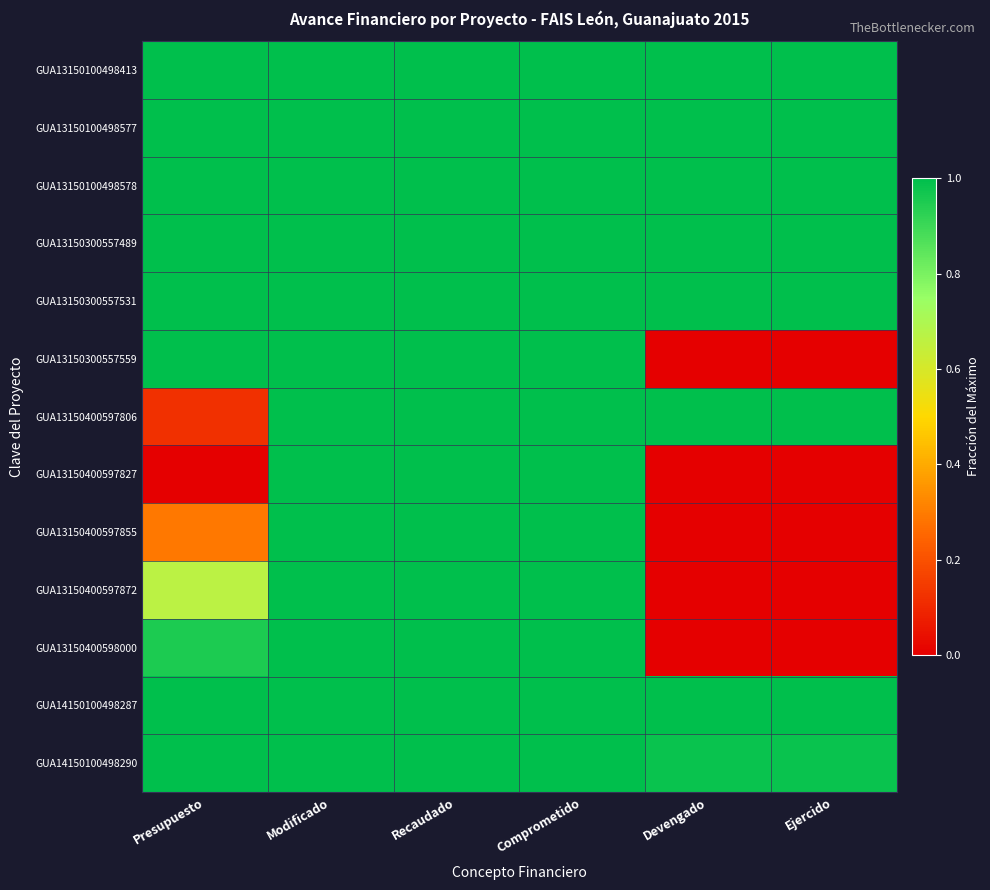

Which series has the largest total across all categories?

GUA13150100498413